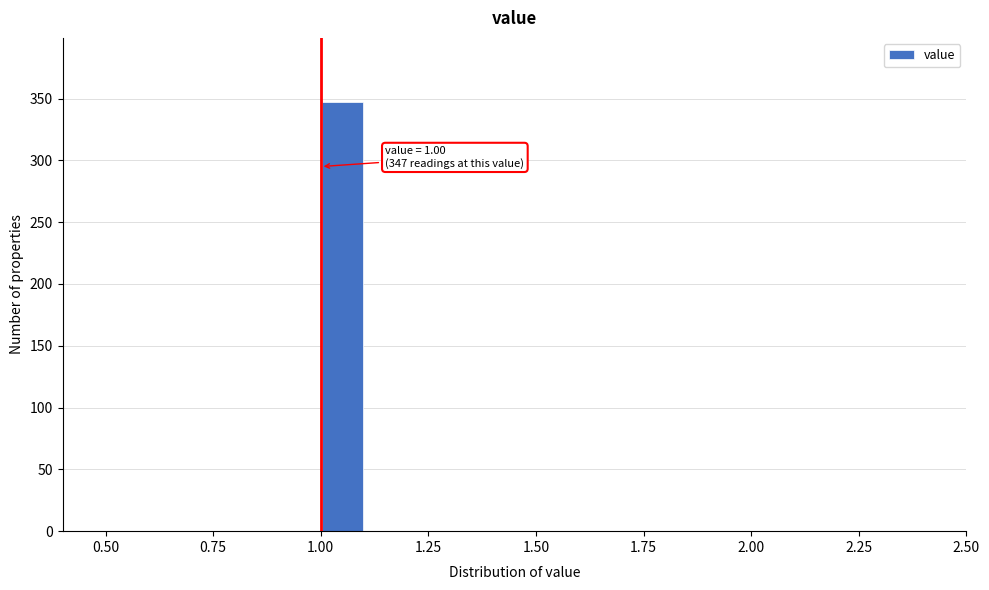

Read against the x-axis, roughly where is the centre of the tallest bar?

1.05